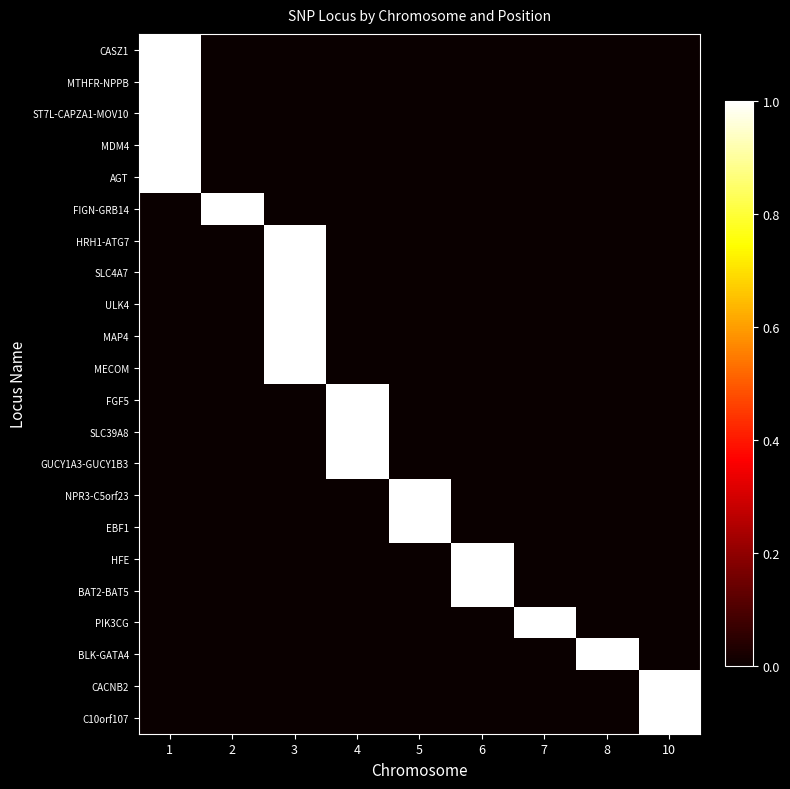

Between 3 and 10, which series saw the biggest shift?

HRH1-ATG7